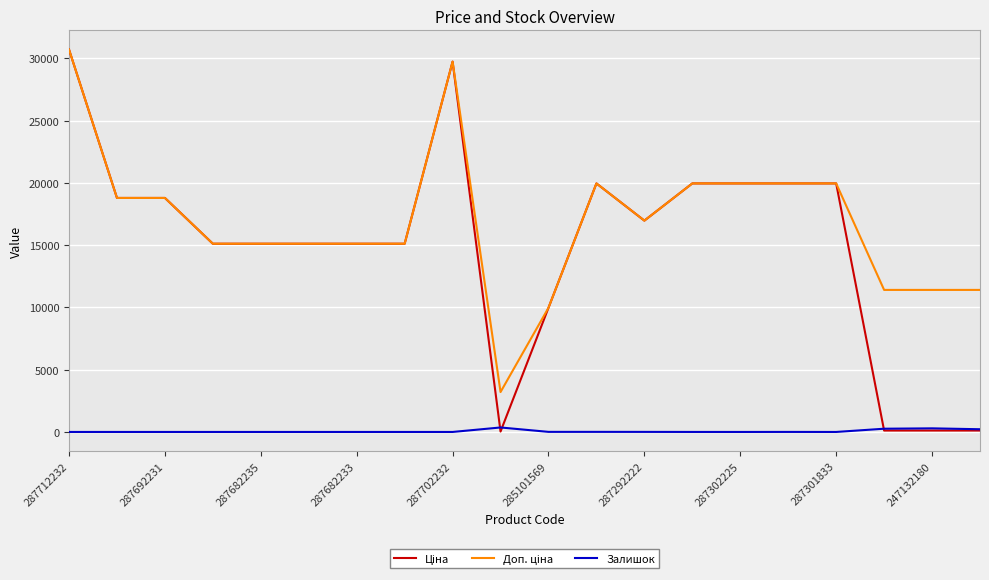

What is the maximum value shown in the chart?

30717.1